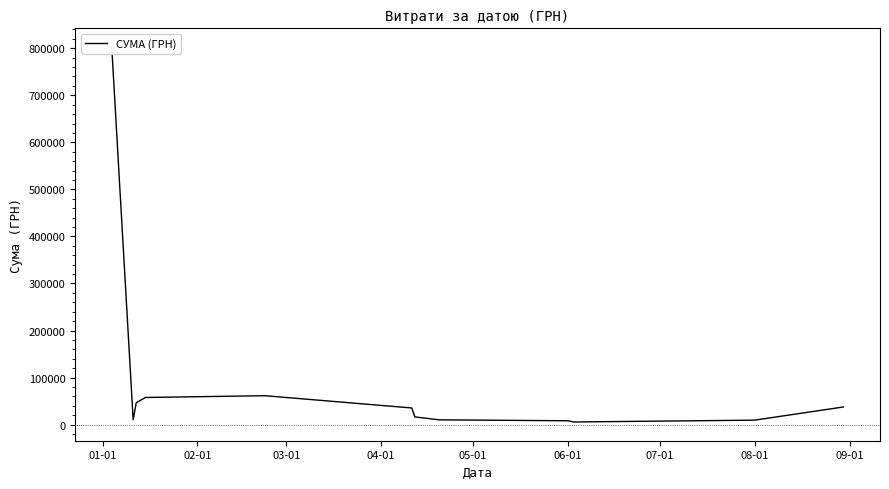

What is the change in value from 01-01 to 05-01?

-741098.6